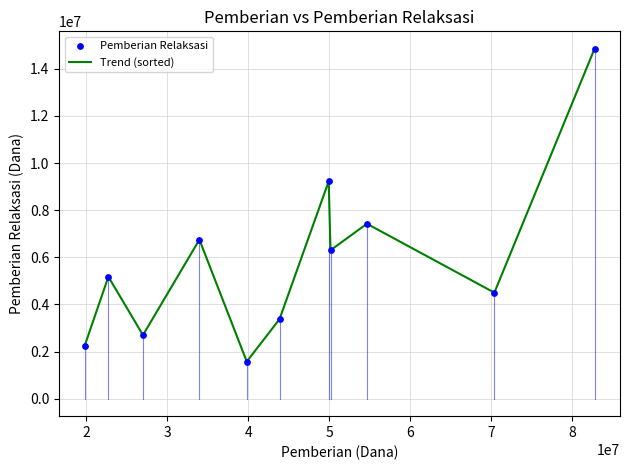

What is the difference between the maximum and minimum values?

13275000